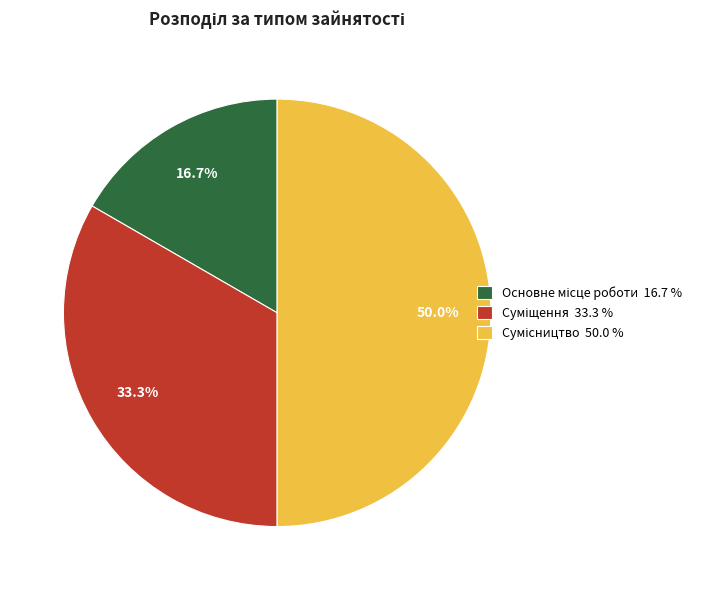

What is the ratio of the value at Основне місце роботи to the value at Суміщення?

0.5